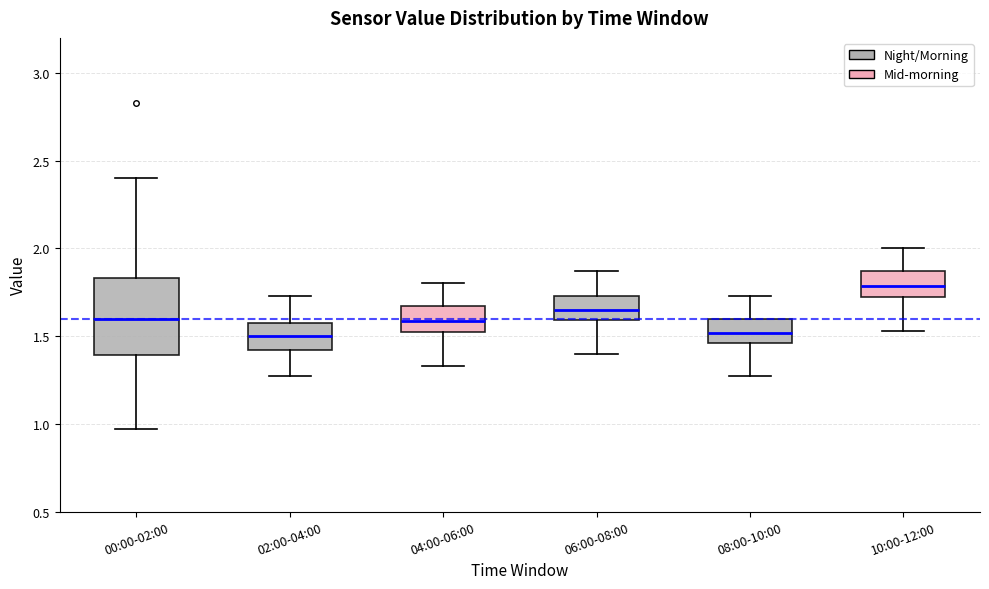

Reading left to right, transcribe this box plot: for each box, give where its median line is, the range the box spans, and where its two whiskers end, as read against the y-axis. The values are not printed on the chart, so give them approximately, as read against the axis.

00:00-02:00: median 1.60, box 1.40 to 1.85, whiskers 0.95 to 2.40
02:00-04:00: median 1.50, box 1.40 to 1.60, whiskers 1.25 to 1.75
04:00-06:00: median 1.60, box 1.50 to 1.65, whiskers 1.35 to 1.80
06:00-08:00: median 1.65, box 1.60 to 1.75, whiskers 1.40 to 1.85
08:00-10:00: median 1.50, box 1.45 to 1.60, whiskers 1.25 to 1.75
10:00-12:00: median 1.80, box 1.70 to 1.85, whiskers 1.55 to 2.00